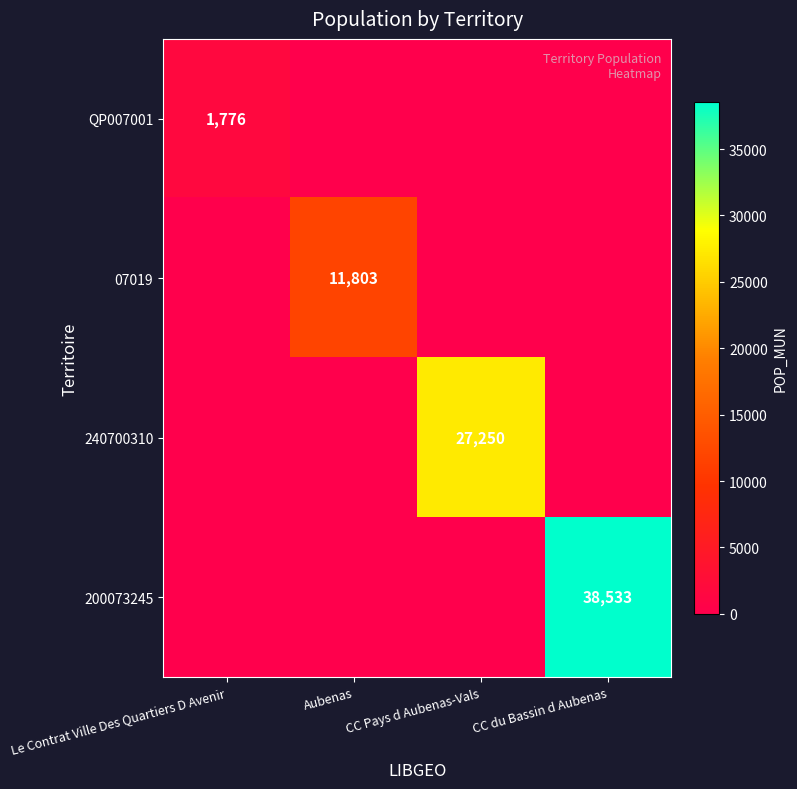

Is it true that 240700310 equals 27250 at CC Pays d Aubenas-Vals?

True